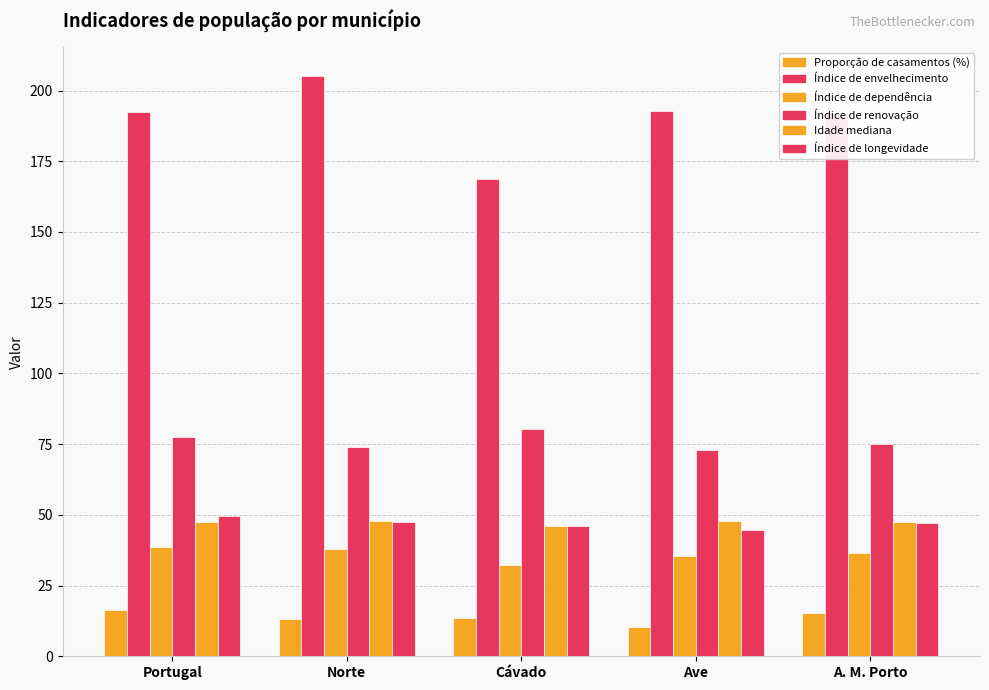

Is the value of Índice de dependência at Norte greater than the value of Índice de renovação at Norte?

No